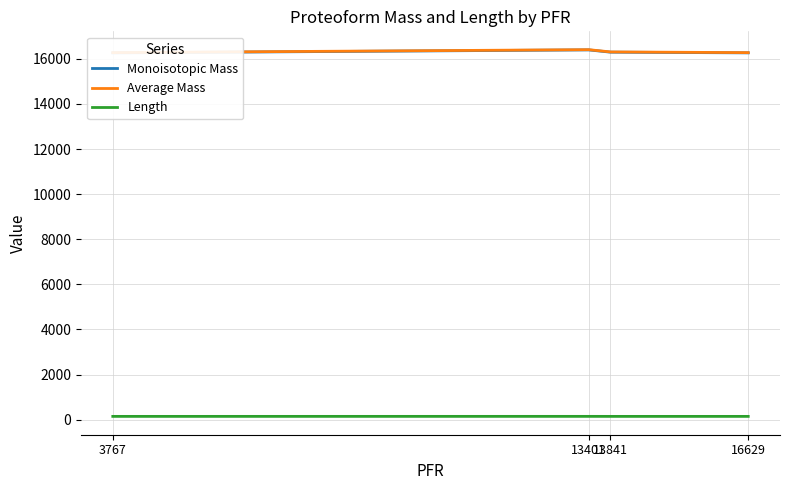

At which label is Average Mass closest to 16339?

13841